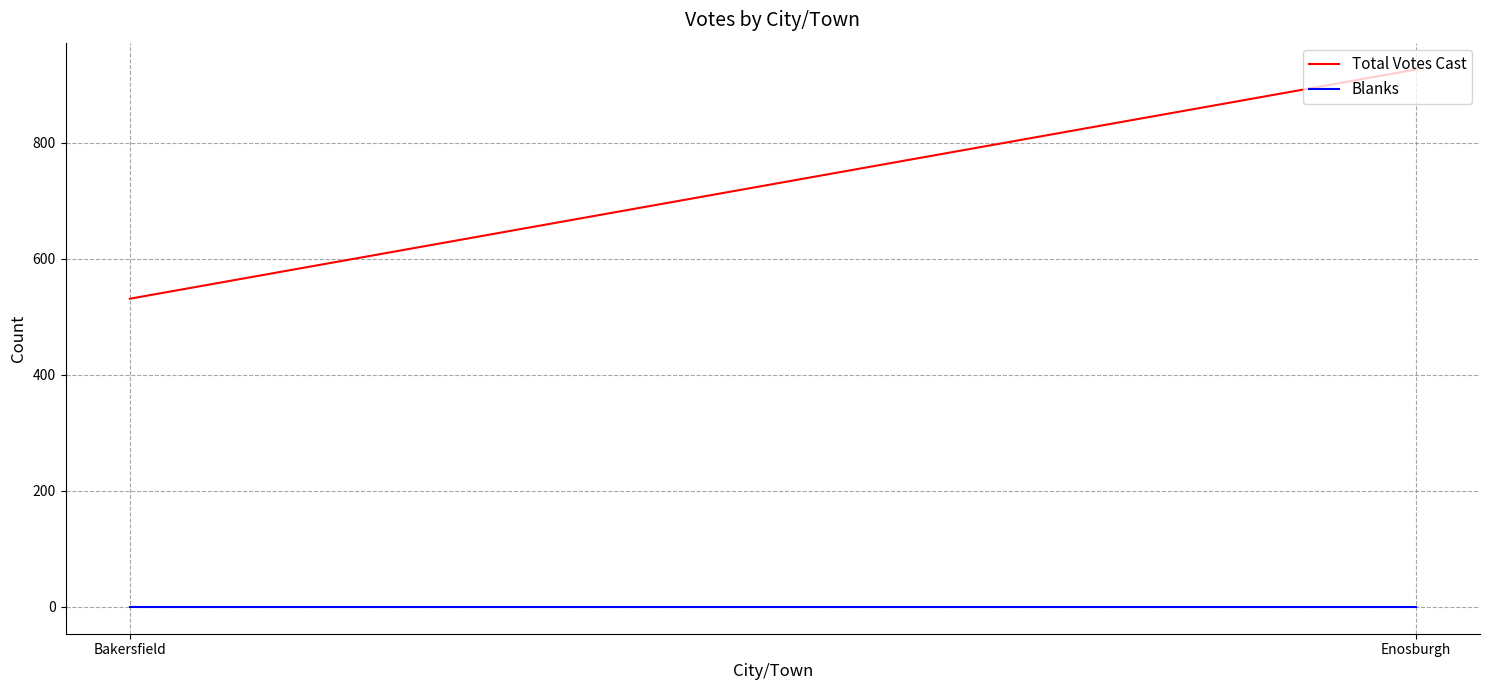

Which label corresponds to the largest value in the chart?

Enosburgh